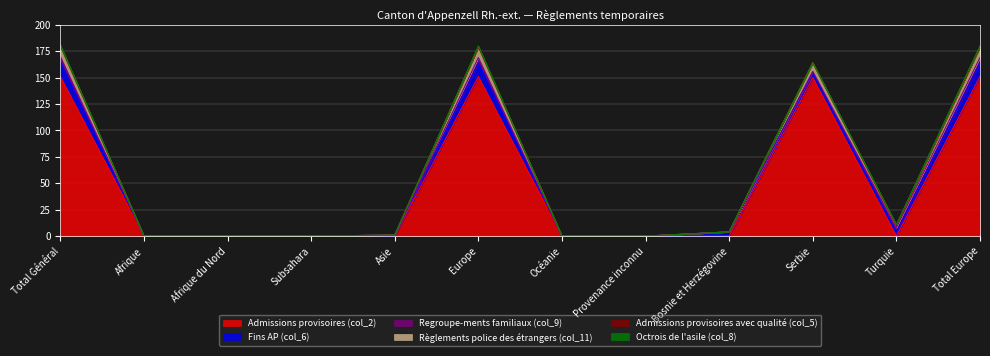

What is the label of the 6th point from the right?

Océanie